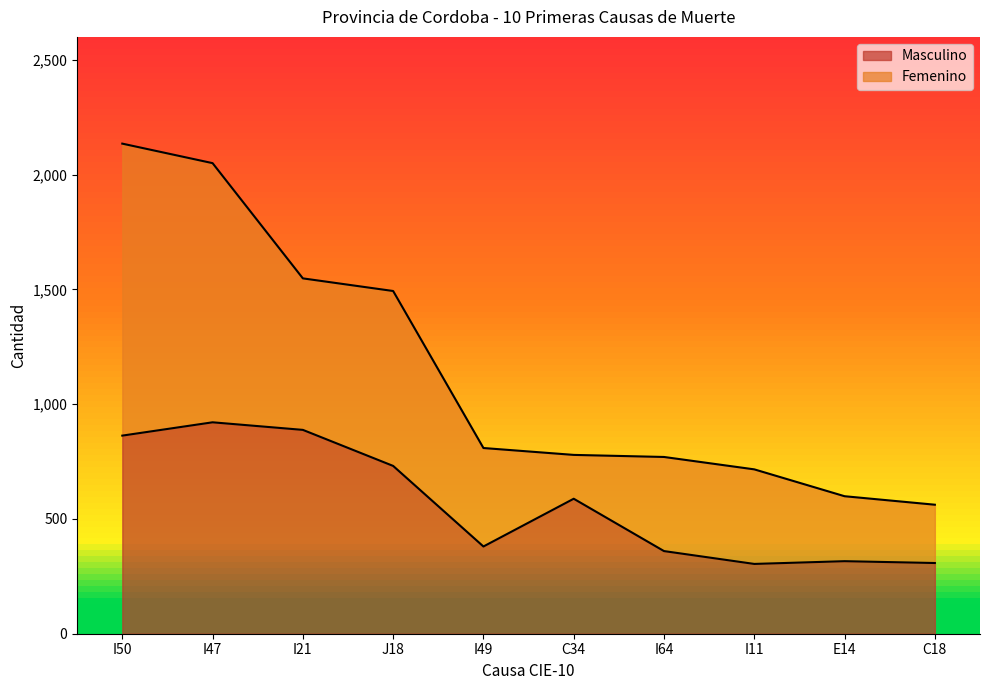

How many values are below 588?

5